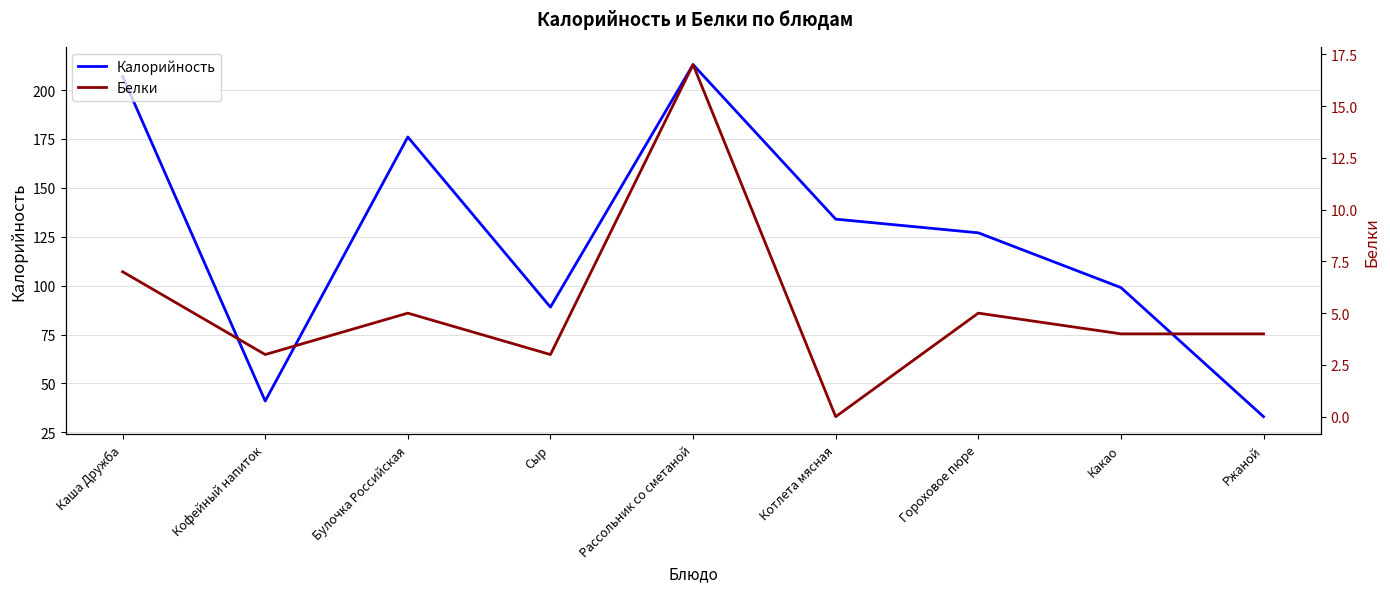

Rank the series at Каша Дружба from highest to lowest value.

Калорийность, Белки